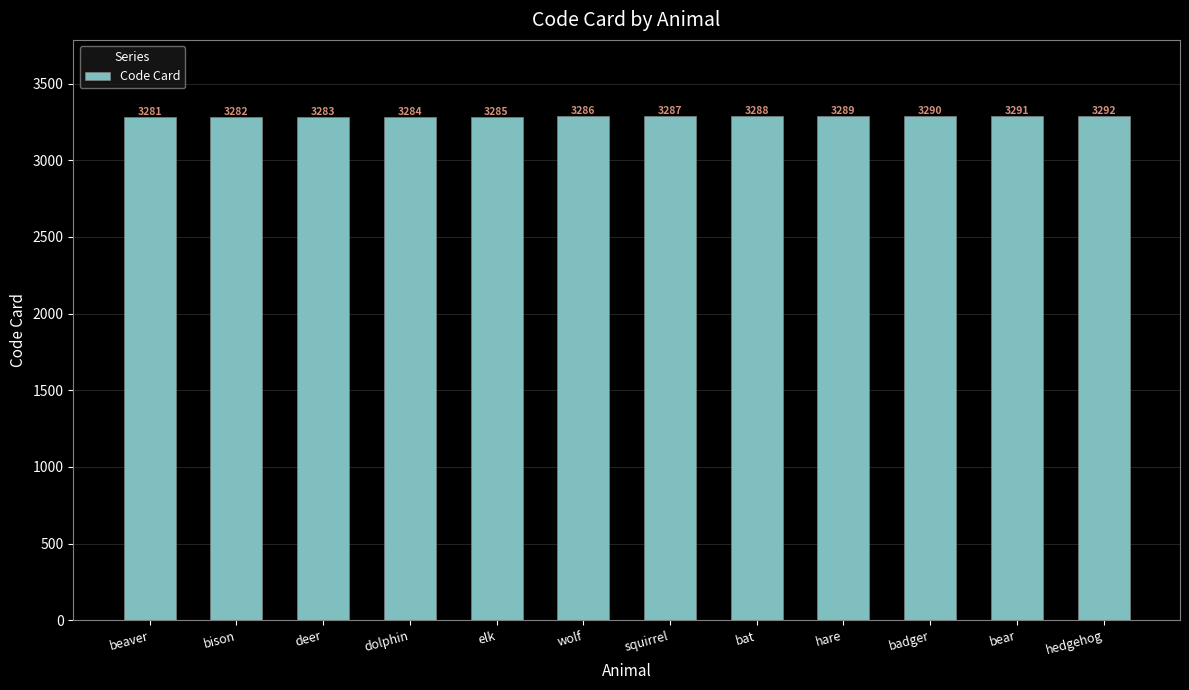

Which category has the lowest value across all series?

beaver